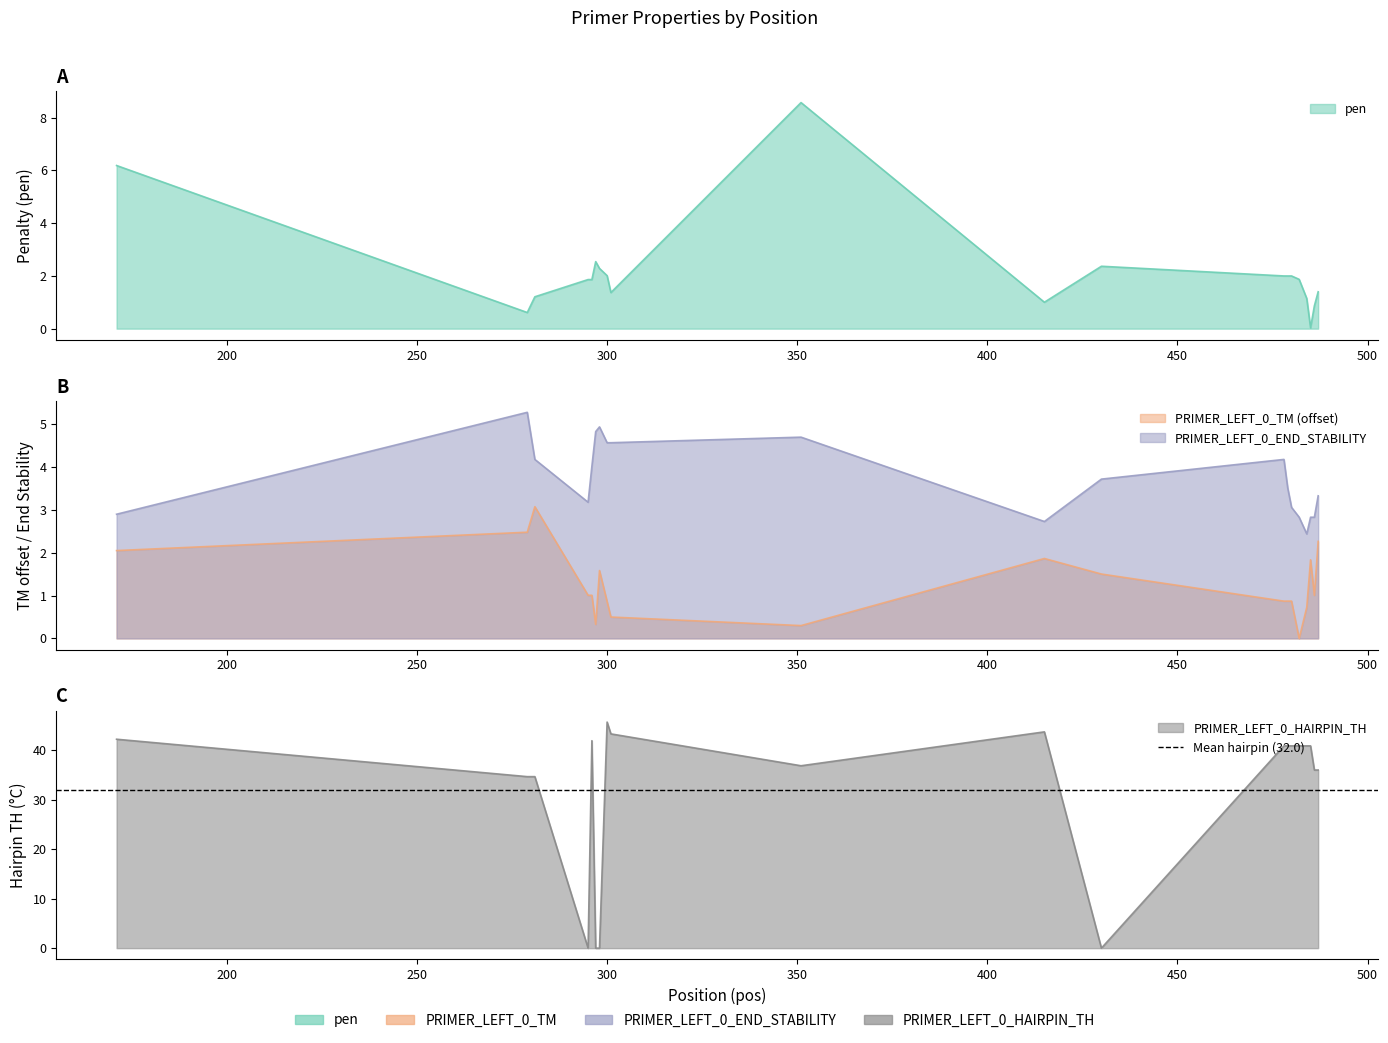

What is the difference between the second highest and minimum values in the PRIMER_LEFT_0_END_STABILITY series?

2.5